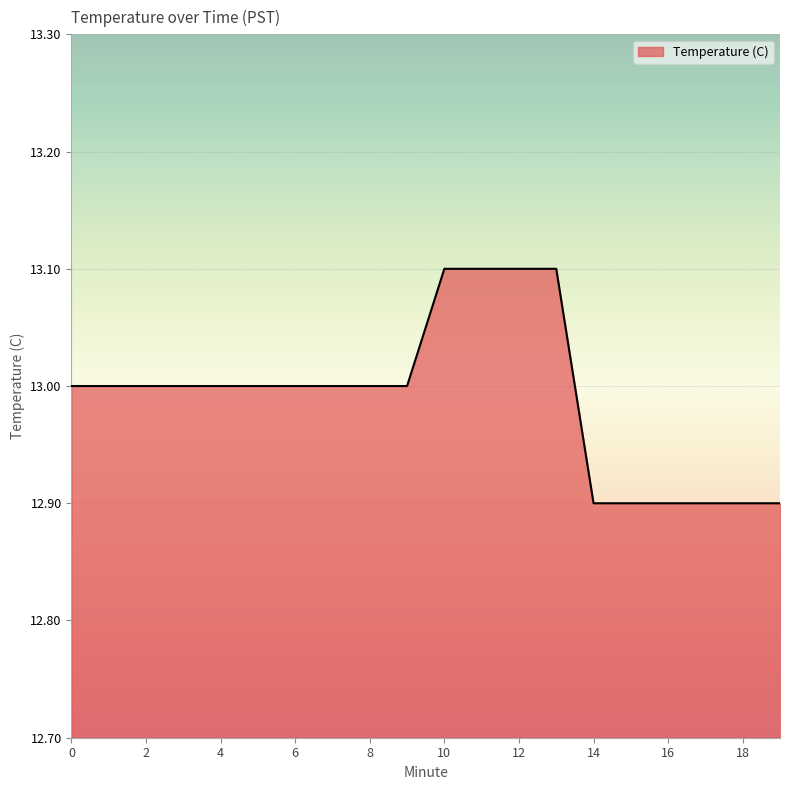

What is the greatest value displayed?

13.1